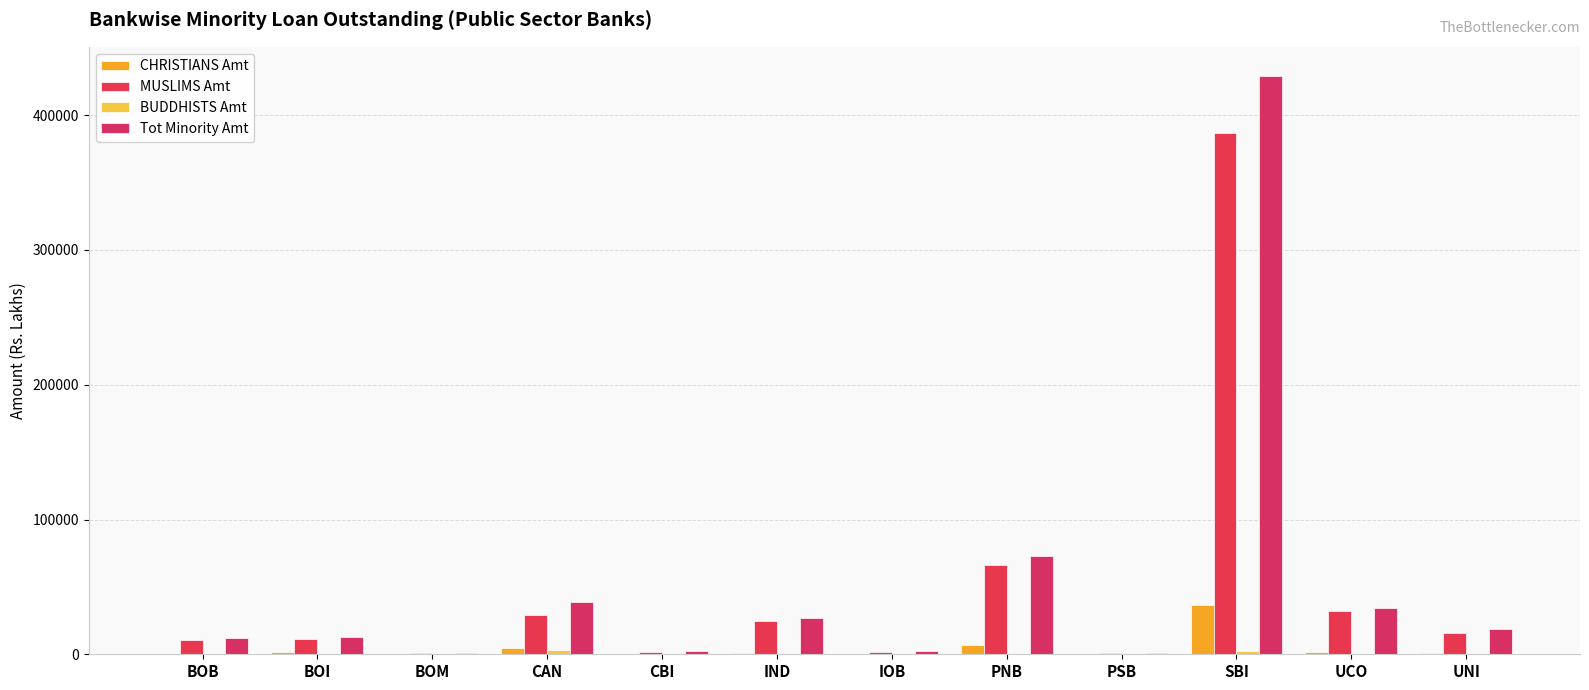

What is the spread (max minus min) of values at CAN?

35832.7